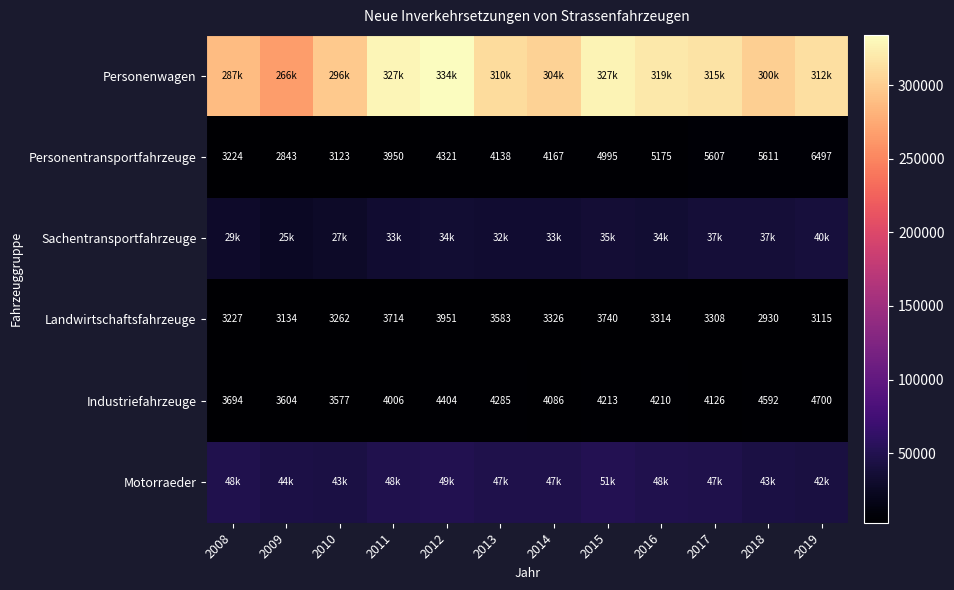

How many values in the Landwirtschaftsfahrzeuge series are below 3314?

6